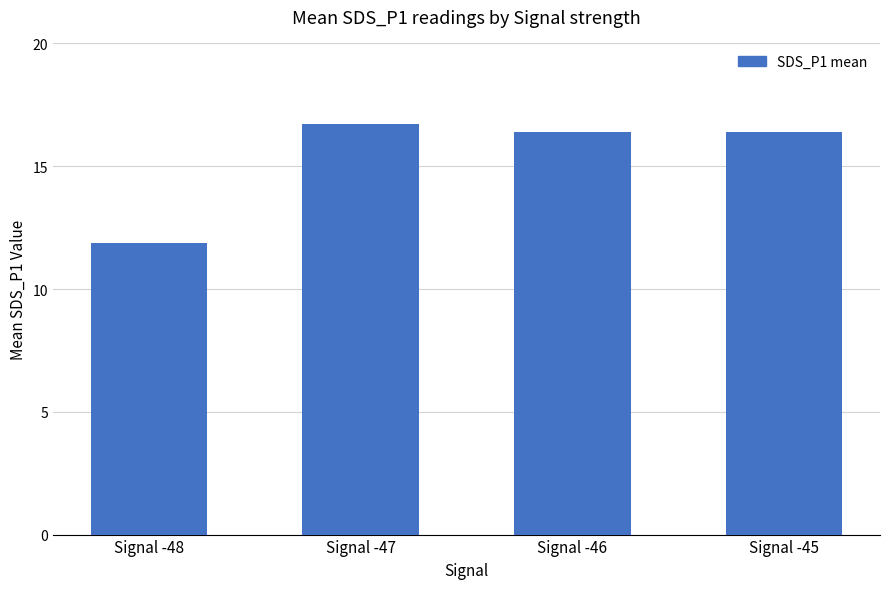

Between Signal -45 and Signal -48, which is larger?

Signal -45